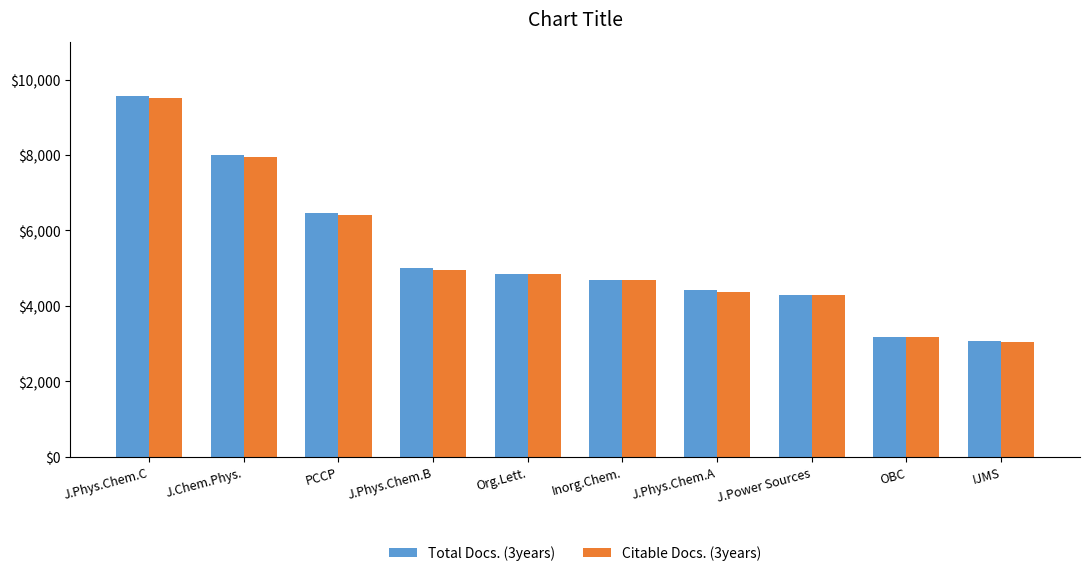

What is the average value of the Total Docs. (3years) series?

5352